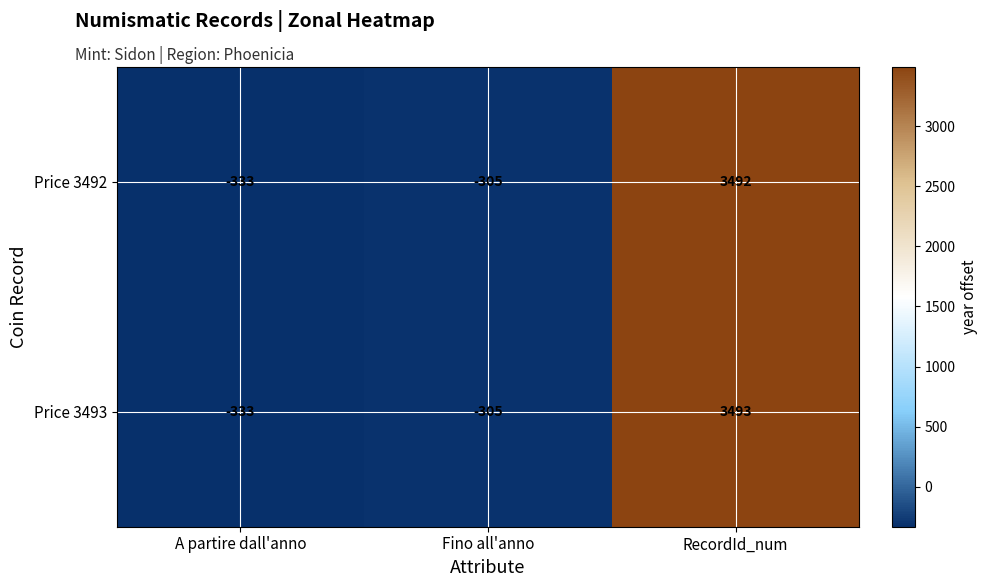

What is the difference between the Price 3492 values at RecordId_num and A partire dall'anno?

3825